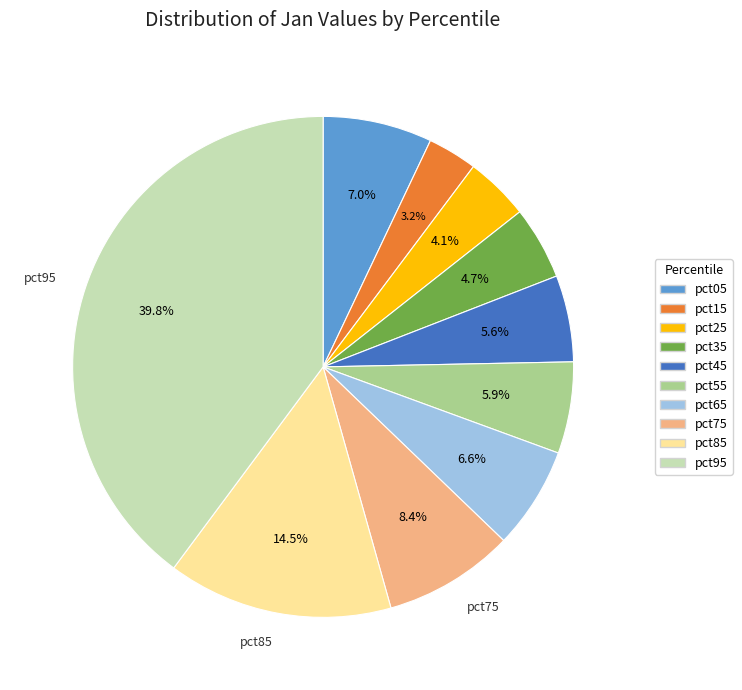

Which category has the smallest portion of the pie?

pct15